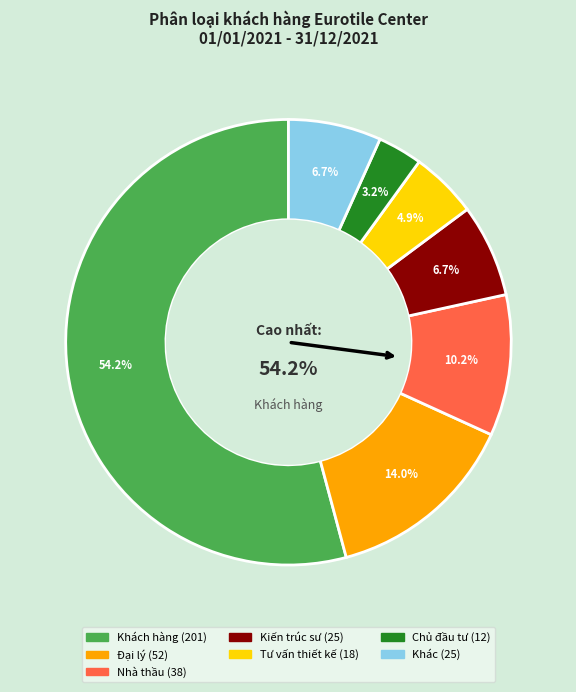

To the nearest percent, what is the difference between the largest and smallest slice percentages?

51%